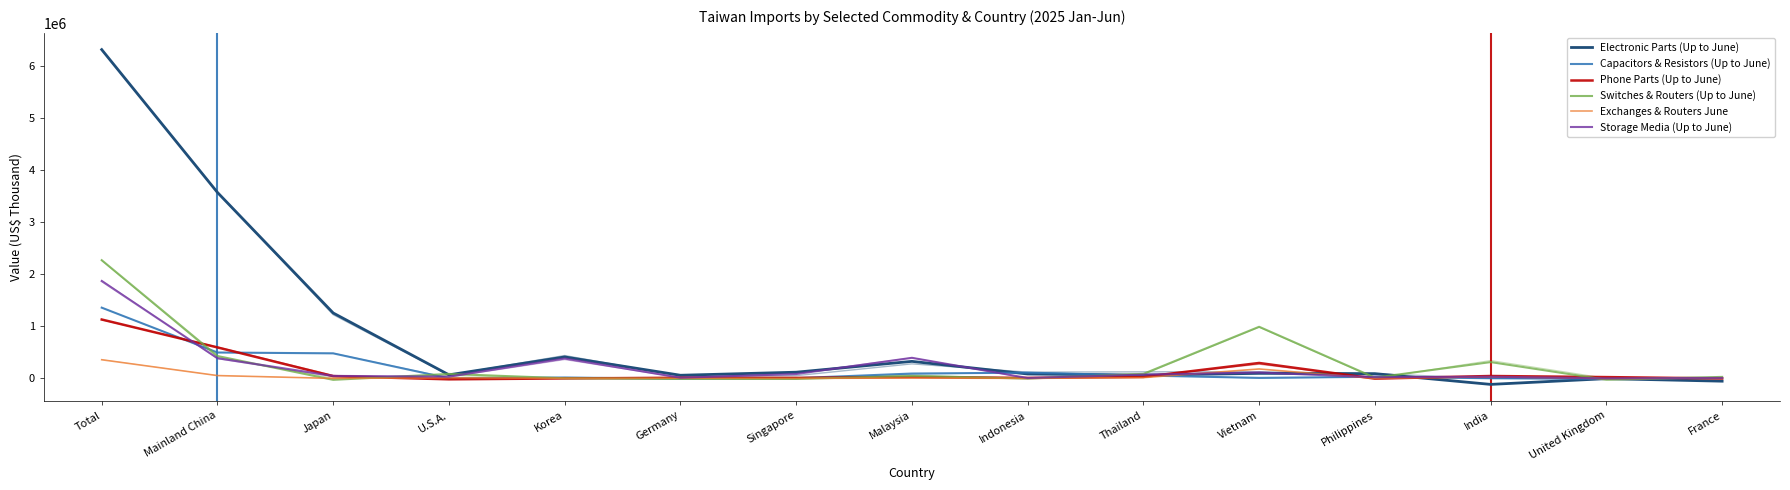

What value does the Phone Parts (Up to June) series have at Mainland China?

595525.1